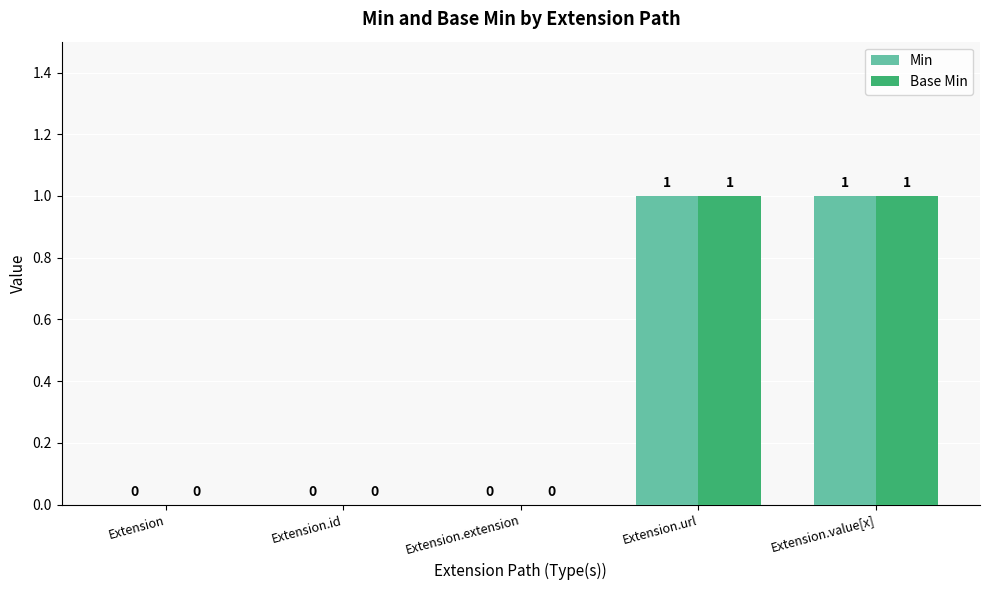

The value of Min at Extension.url is 1. True or false?

True